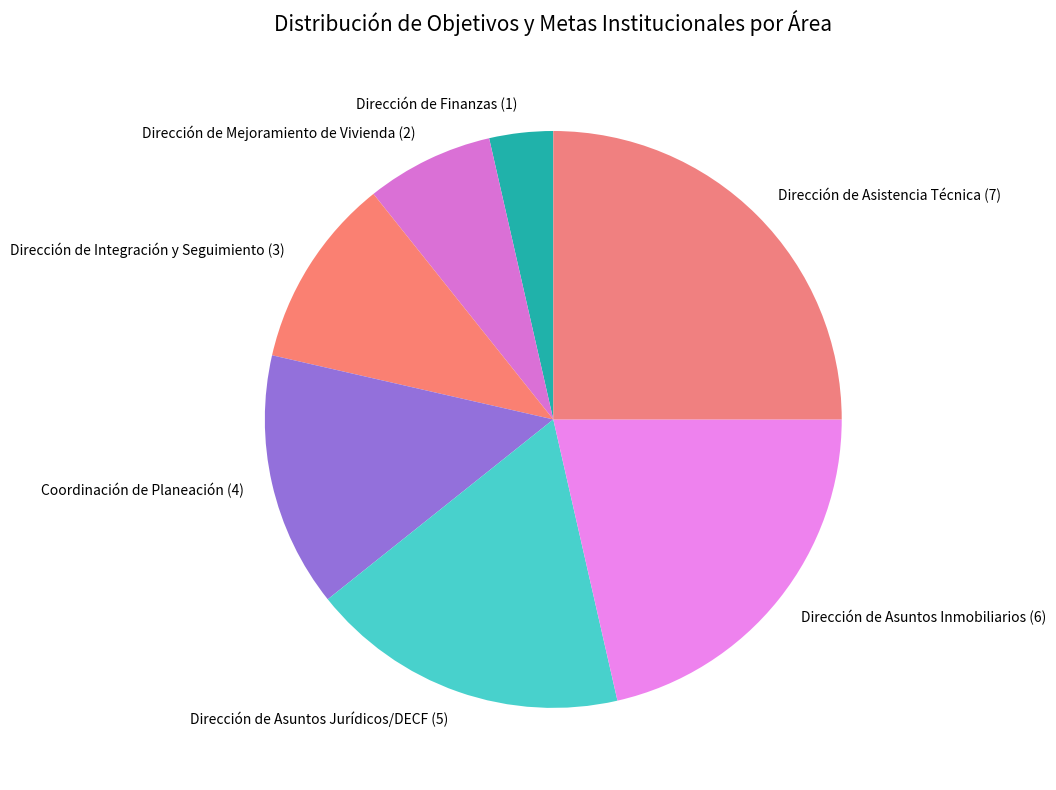

Which category has the biggest portion of the pie?

Dirección de Asistencia Técnica (7)